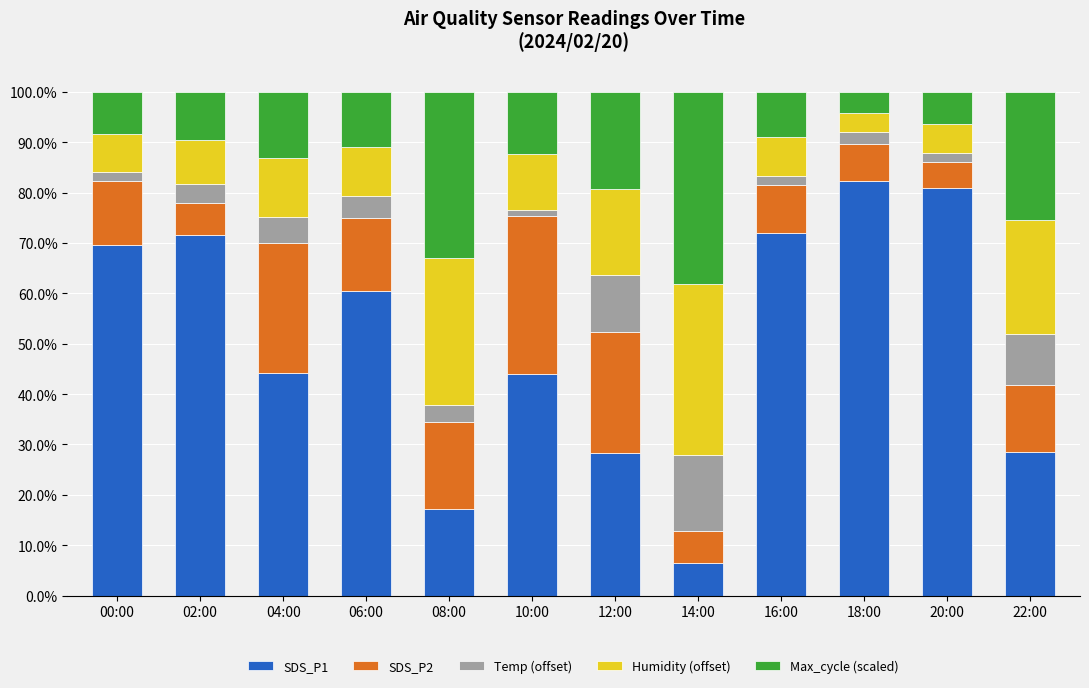

At which label does SDS_P1 reach its peak?

18:00